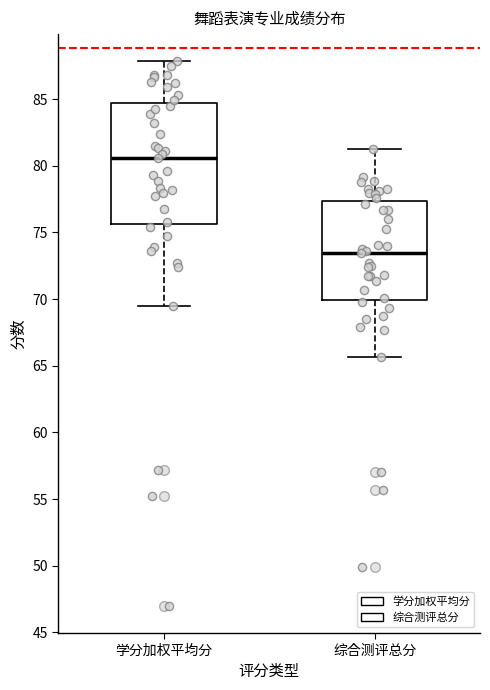

Which box has the highest median line?

学分加权平均分